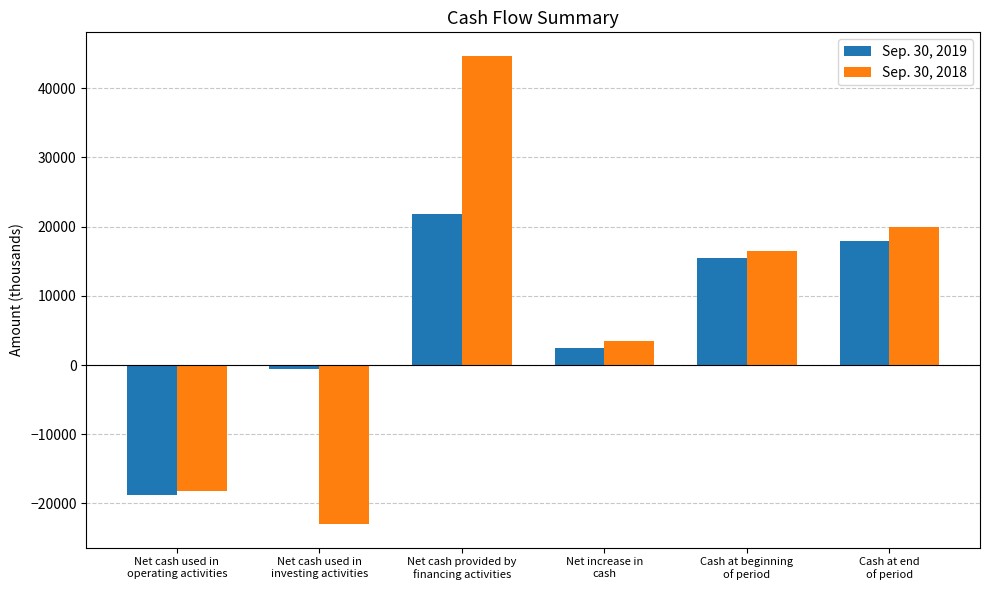

Rank the series by their average value, from lowest to highest.

Sep. 30, 2019, Sep. 30, 2018